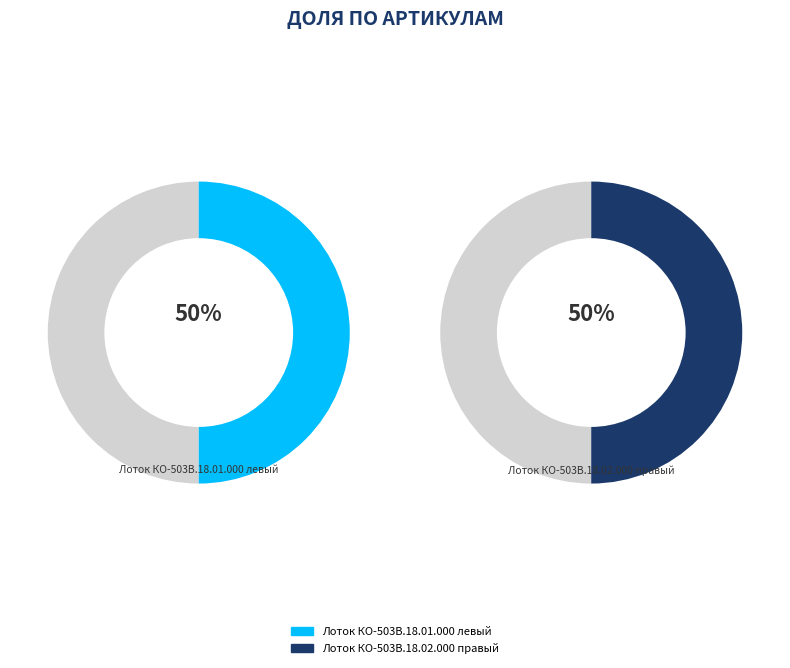

What percentage is the Лоток КО-503В.18.02.000 правый slice, to the nearest percent?

50%